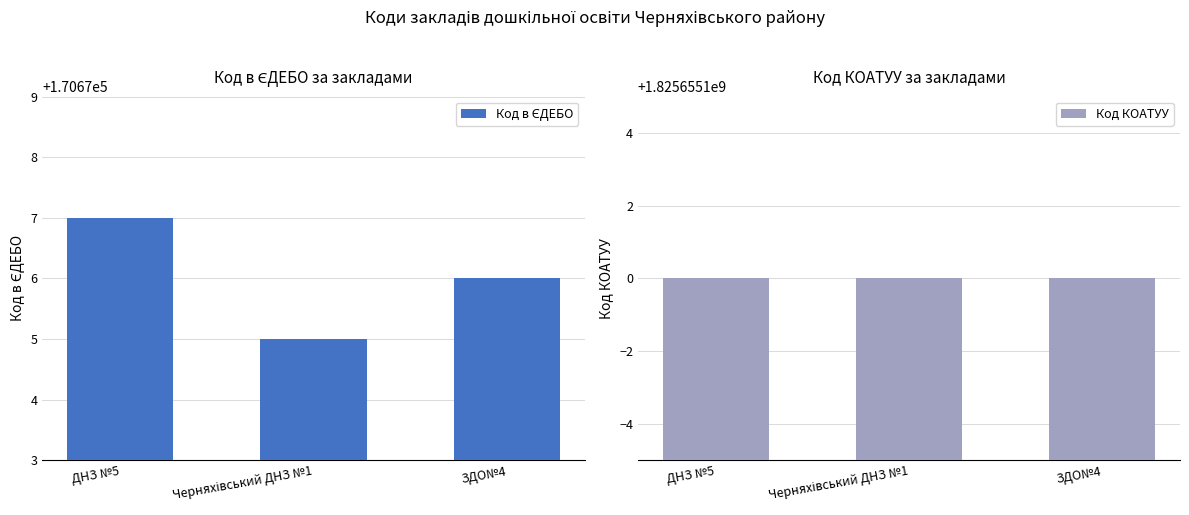

What is the value of the Код в ЄДЕБО bar at the 3rd from the left?

170676